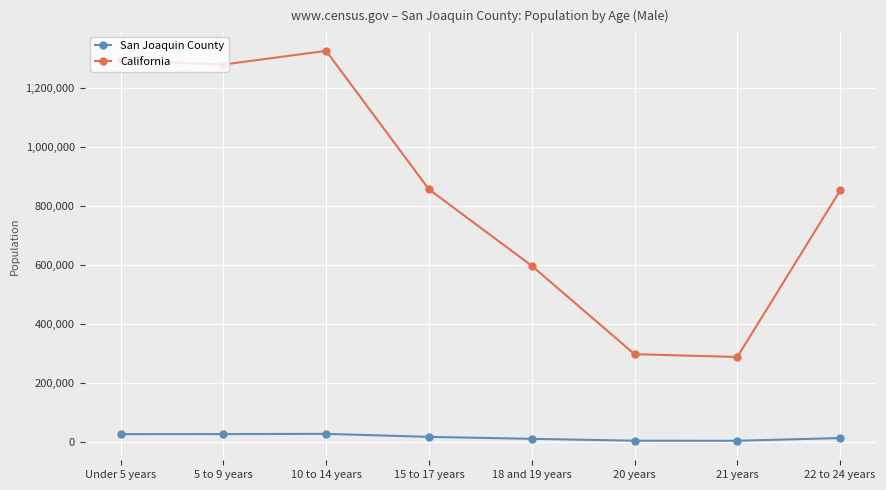

At how many categories does at least one series exceed 189734?

8